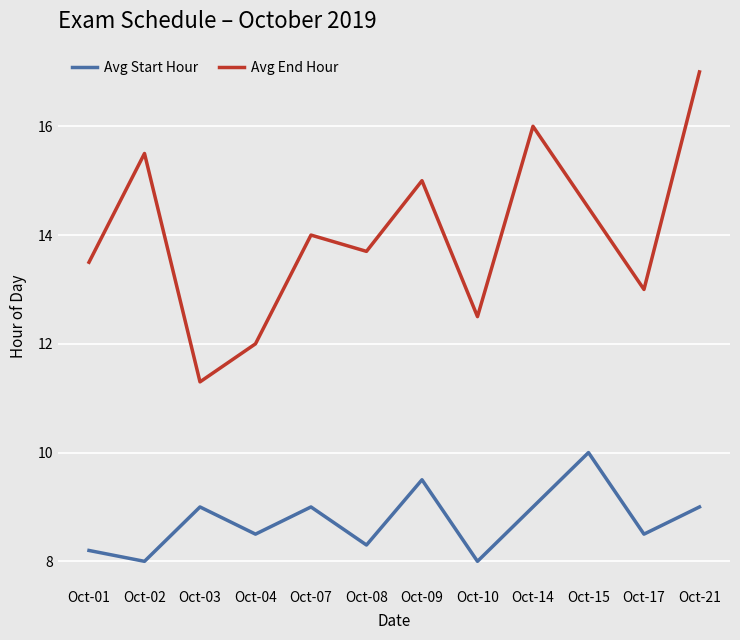

What is the average value of the Avg End Hour series?

14.0